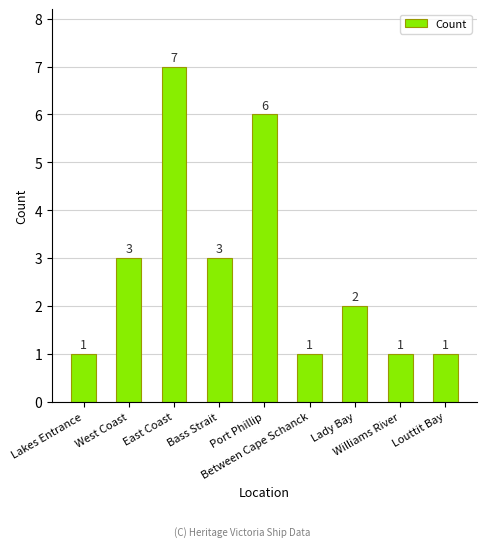

What is the sum of the values at Bass Strait and West Coast?

6